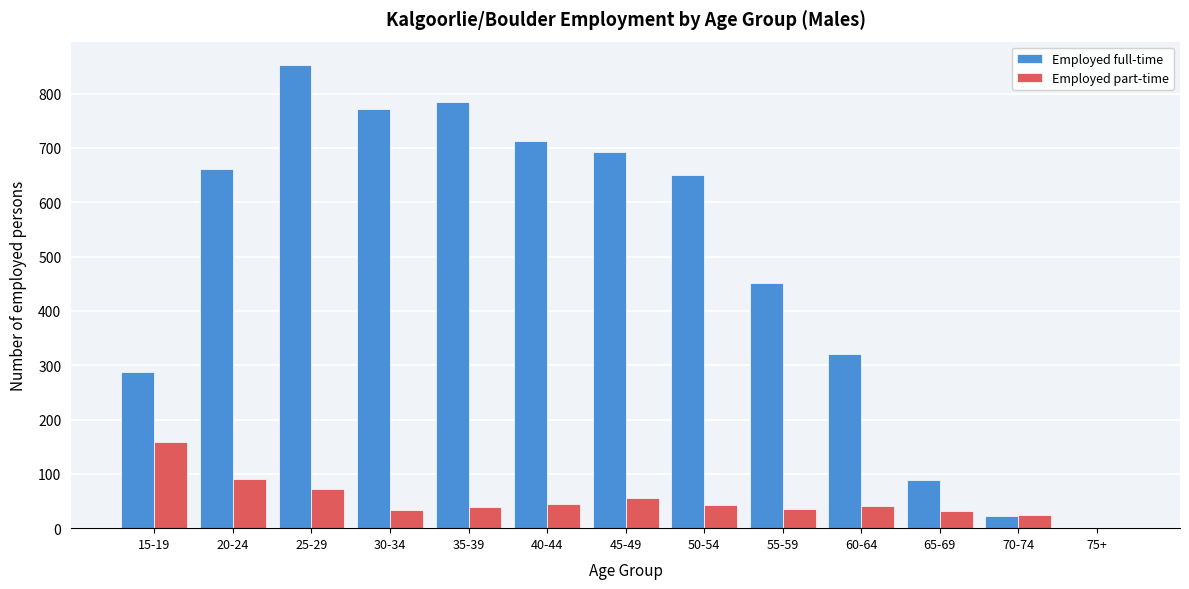

Between 30-34 and 60-64, which series saw the biggest shift?

Employed full-time